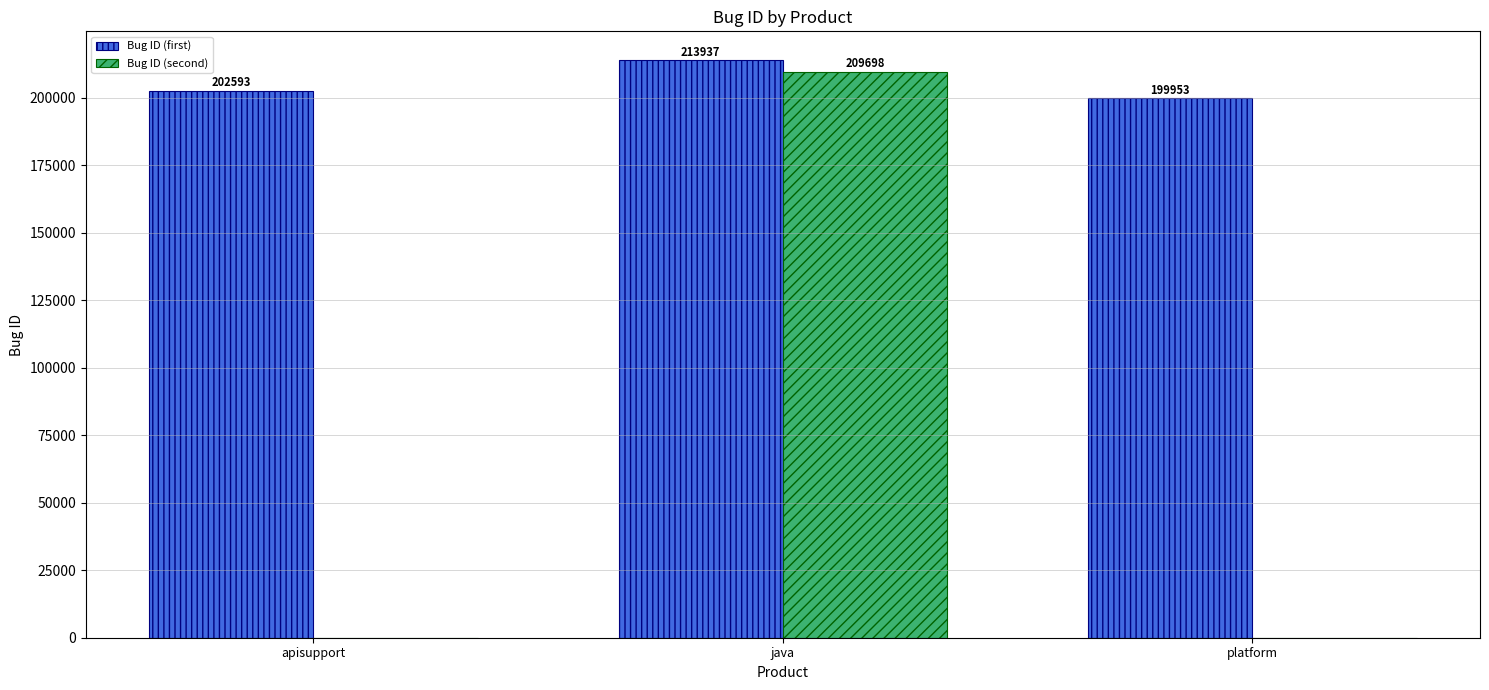

What is the greatest value displayed?

213937